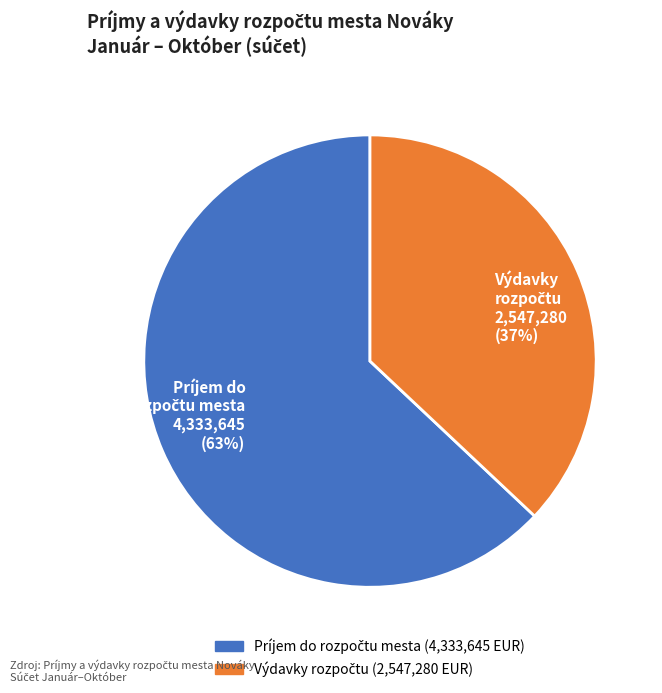

To the nearest percent, what is the difference between the largest and smallest slice percentages?

26%